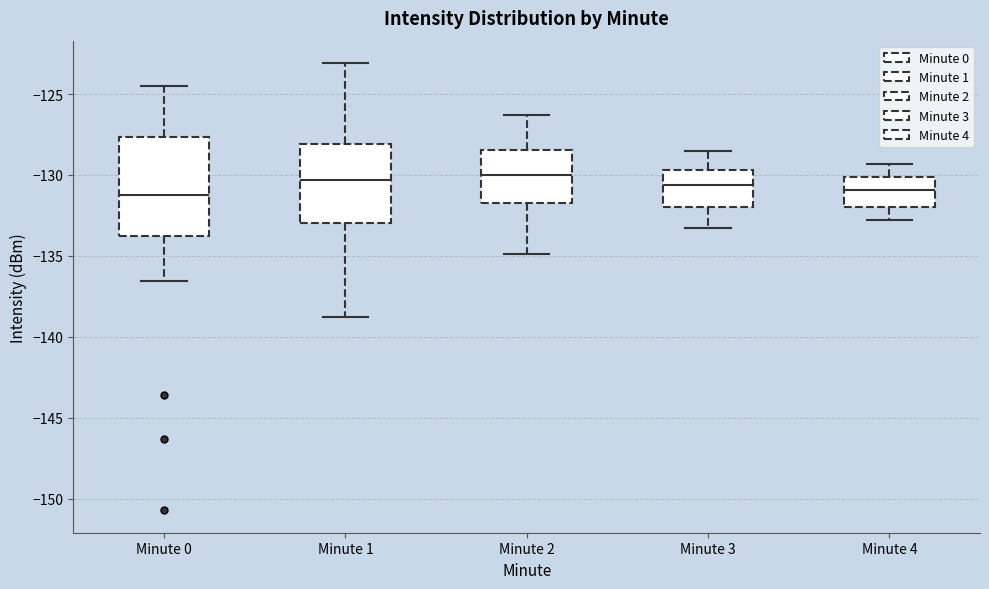

Reading left to right, transcribe this box plot: for each box, give where its median line is, the range the box spans, and where its two whiskers end, as read against the y-axis. The values are not printed on the chart, so give them approximately, as read against the axis.

Minute 0: median -131.0, box -134.0 to -127.5, whiskers -136.5 to -124.5
Minute 1: median -130.5, box -133.0 to -128.0, whiskers -139.0 to -123.0
Minute 2: median -130.0, box -131.5 to -128.5, whiskers -135.0 to -126.5
Minute 3: median -130.5, box -132.0 to -129.5, whiskers -133.5 to -128.5
Minute 4: median -131.0, box -132.0 to -130.0, whiskers -133.0 to -129.5